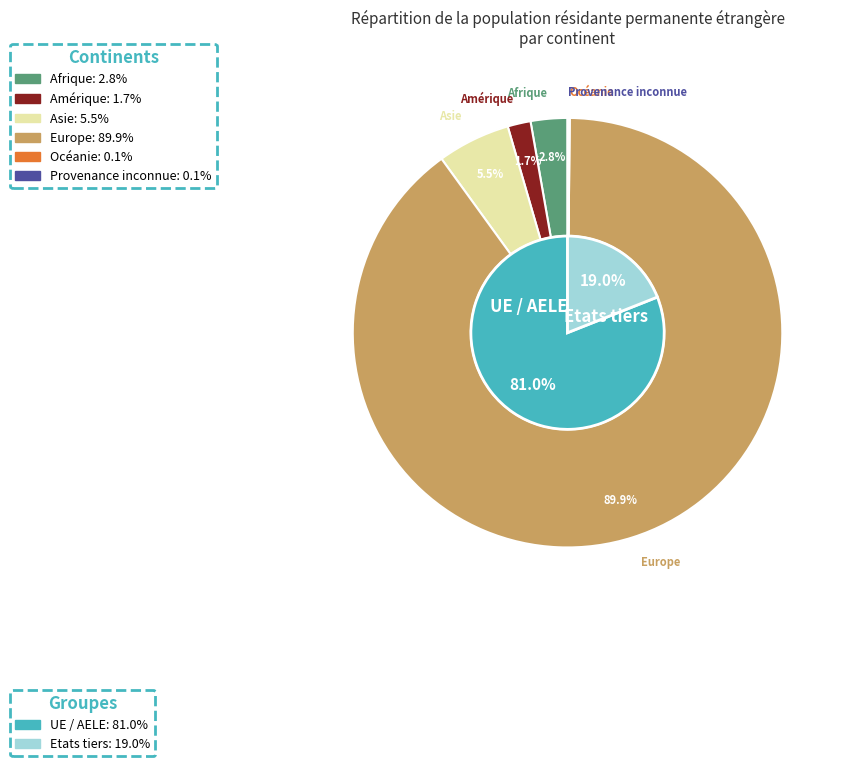

What is the majority slice?

Europe